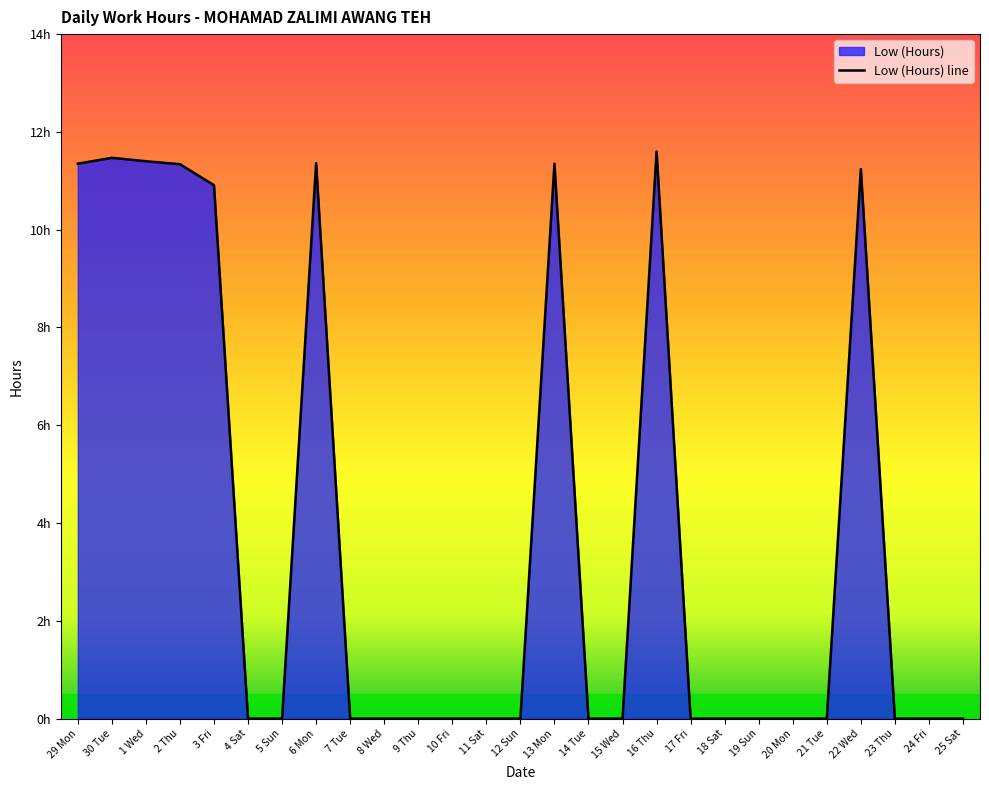

Which category has the highest value across all series?

16 Thu